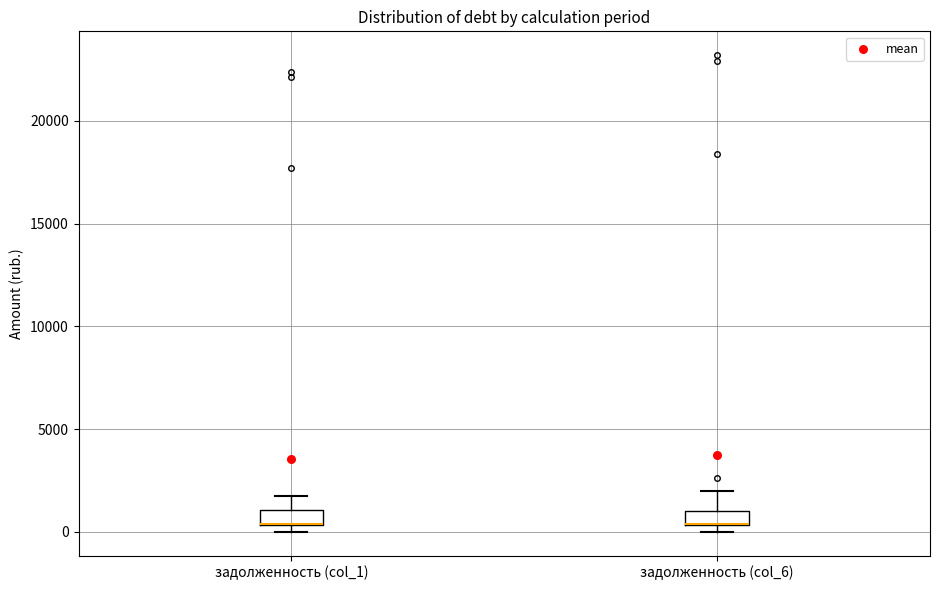

Where is the lower edge of the box for задолженность (col_6) on the y-axis? The values are not printed on the chart, so give them approximately, as read against the axis.

500